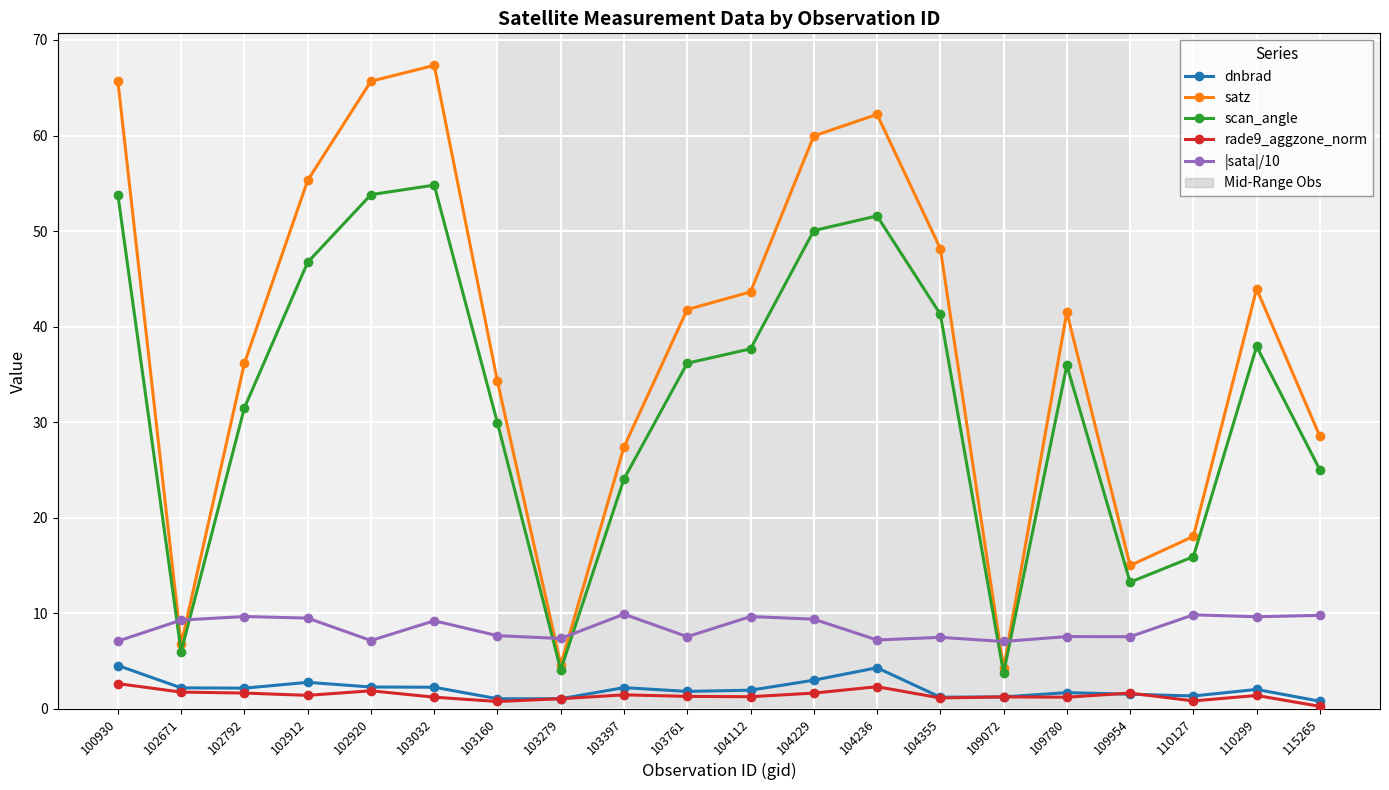

True or false: dnbrad and satz cross at least once.

False